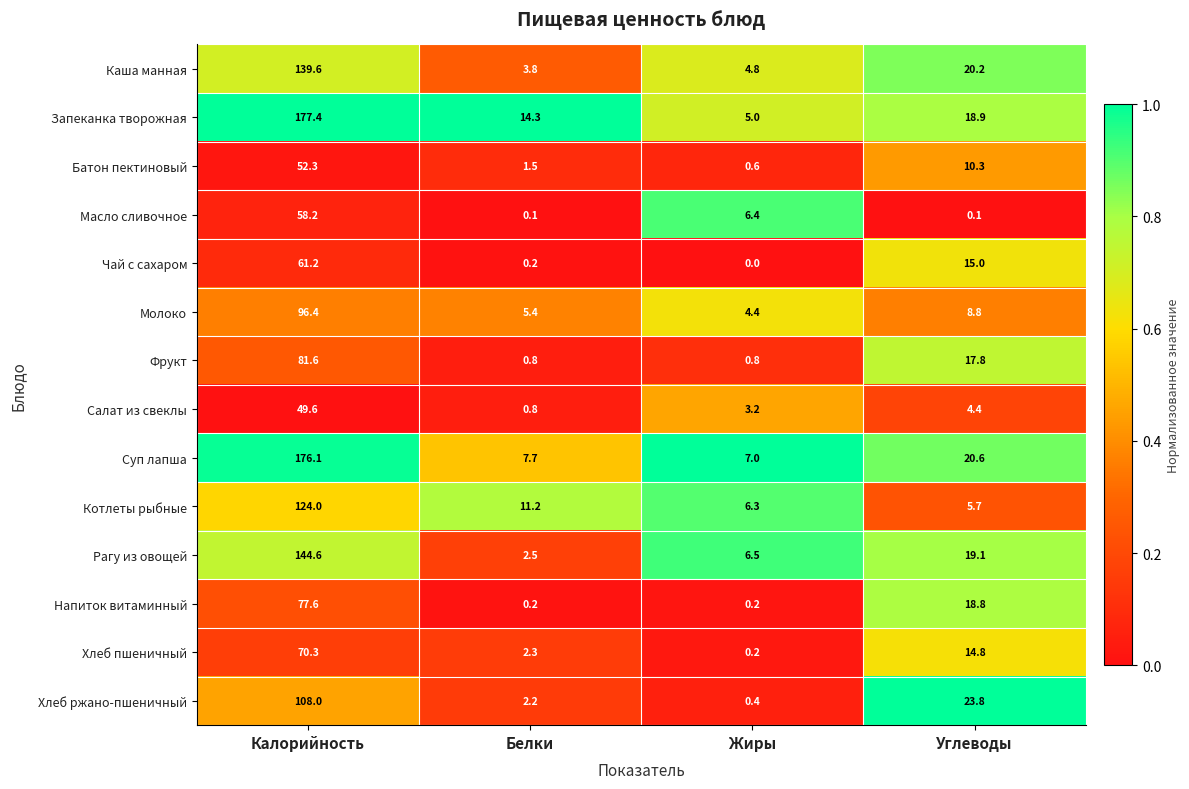

Which series changed the most between Калорийность and Углеводы?

Запеканка творожная